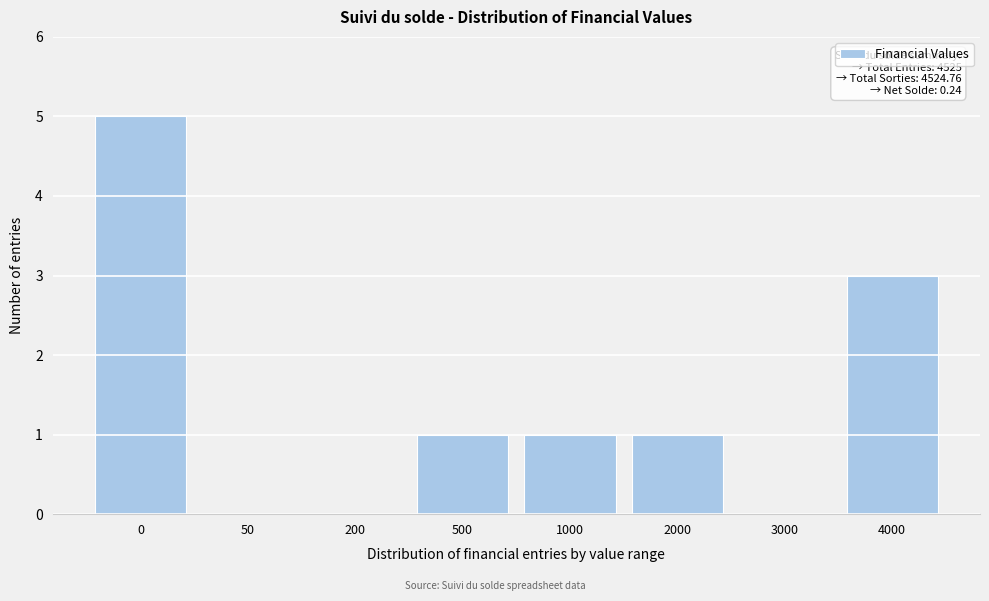

Reading right to left, extract all data points from this chart.

4000=3	3000=0	2000=1	1000=1	500=1	200=0	50=0	0=5